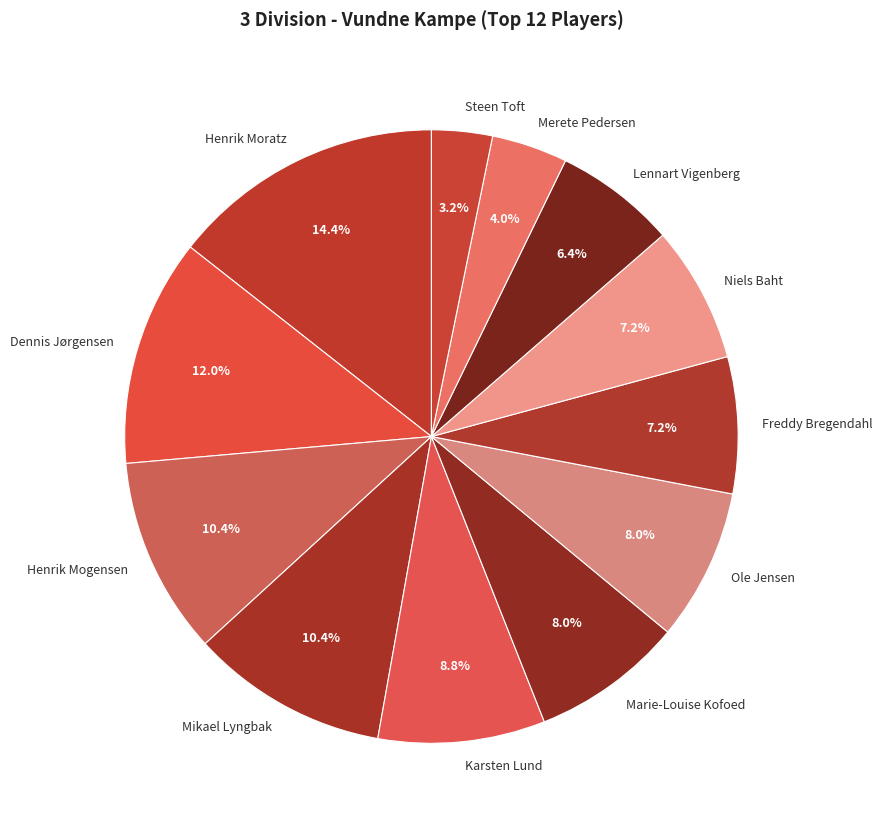

Is there any slice that represents more than half of the pie?

No